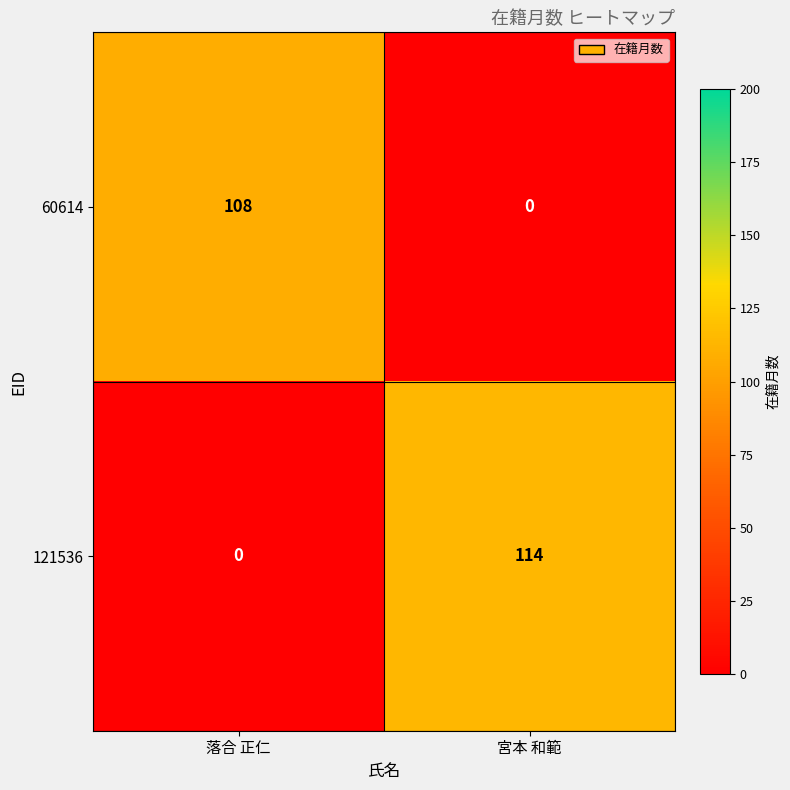

Which series has the widest spread of values?

121536